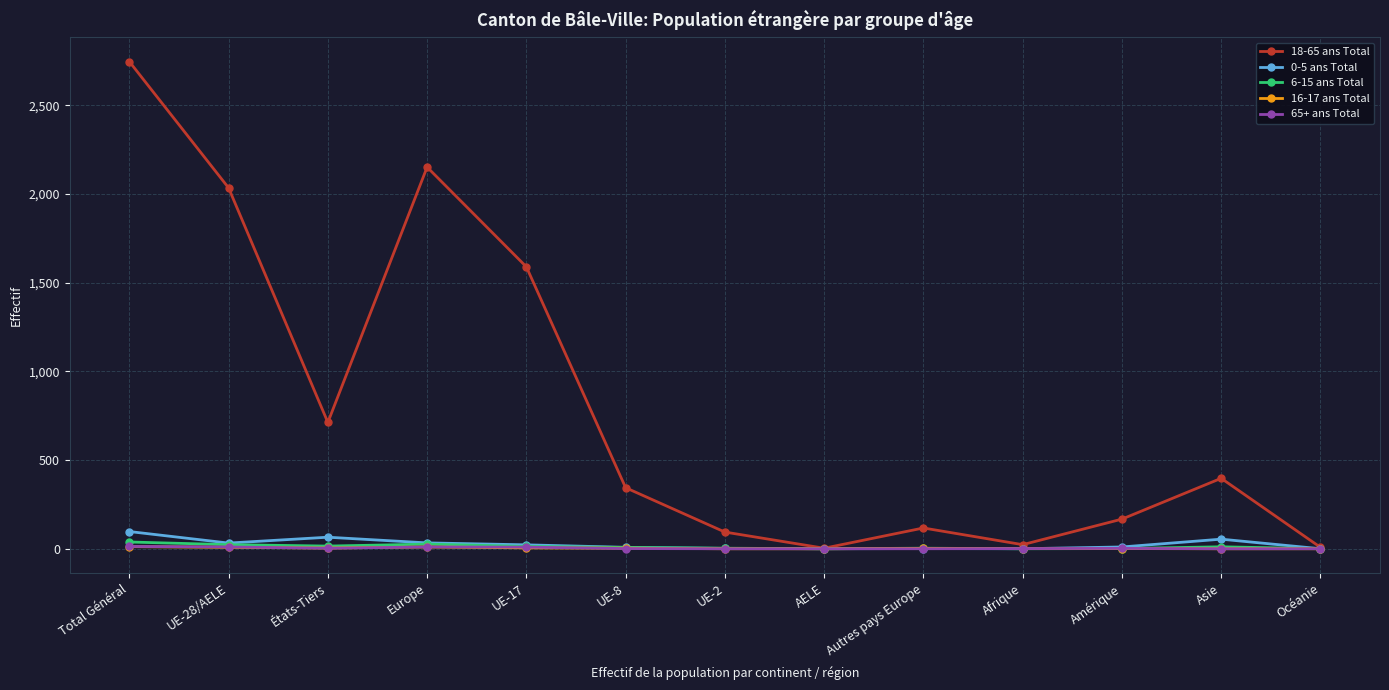

Which series has the largest range (max minus min)?

18-65 ans Total